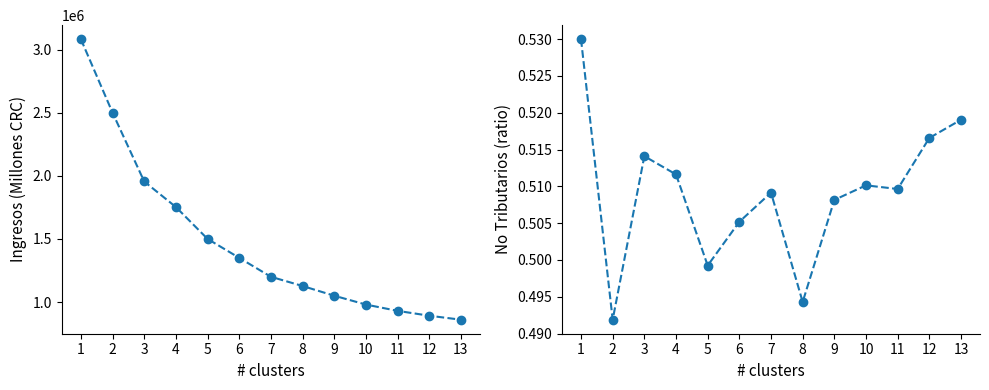

What is the sum of the No Tributarios values at 1 and 6?

1.0